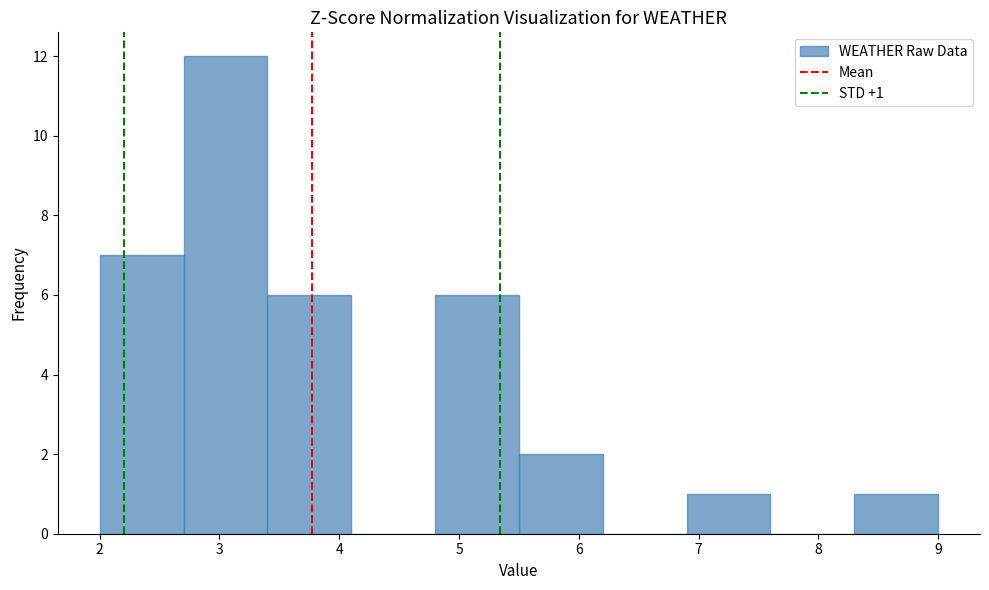

Which range on the x-axis has the tallest bar?

2.7 to 3.4